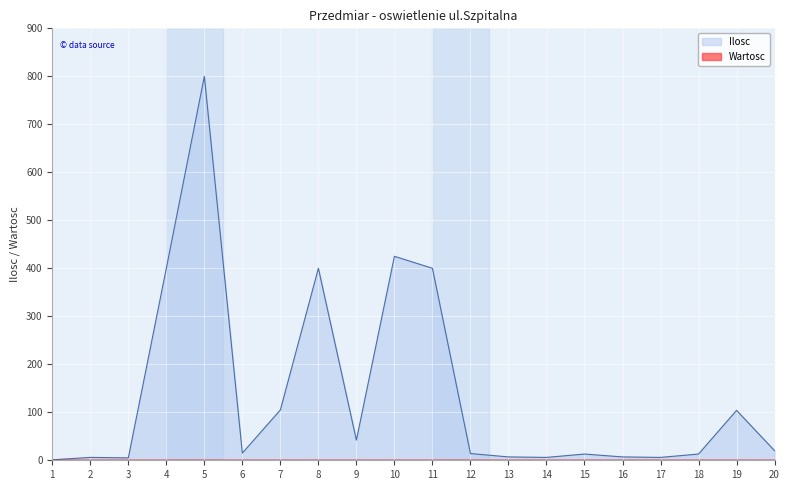

Which category has the lowest value across all series?

1